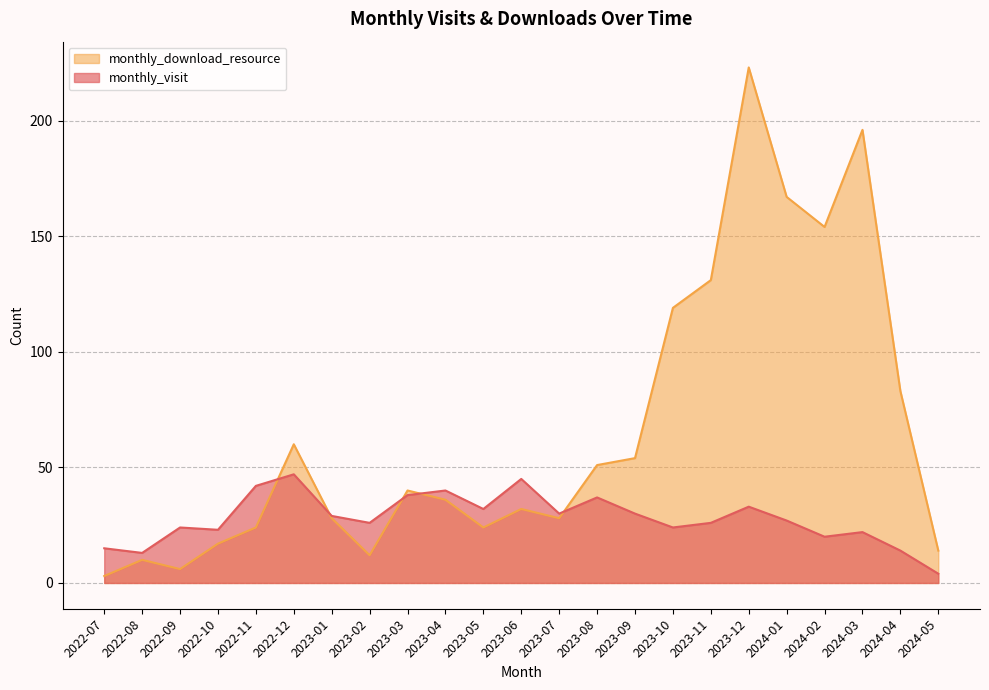

Is the value of monthly_download_resource at 2023-05 greater than the value of monthly_visit at 2023-01?

No